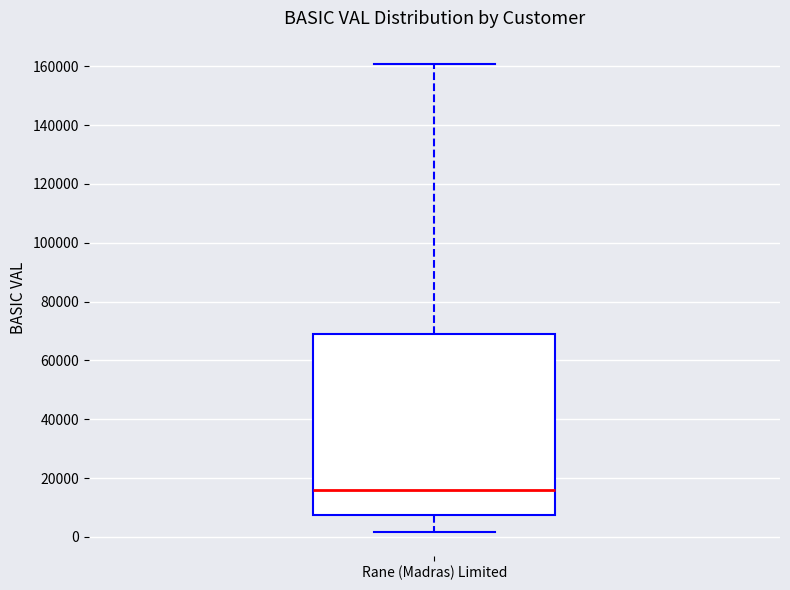

Read this box plot against the y-axis: the position of the median line, the range covered by the box, and the ends of both whiskers. The values are not printed on the chart, so give them approximately, as read against the axis.

median 16000, box 8000 to 68000, whiskers 2000 to 160000